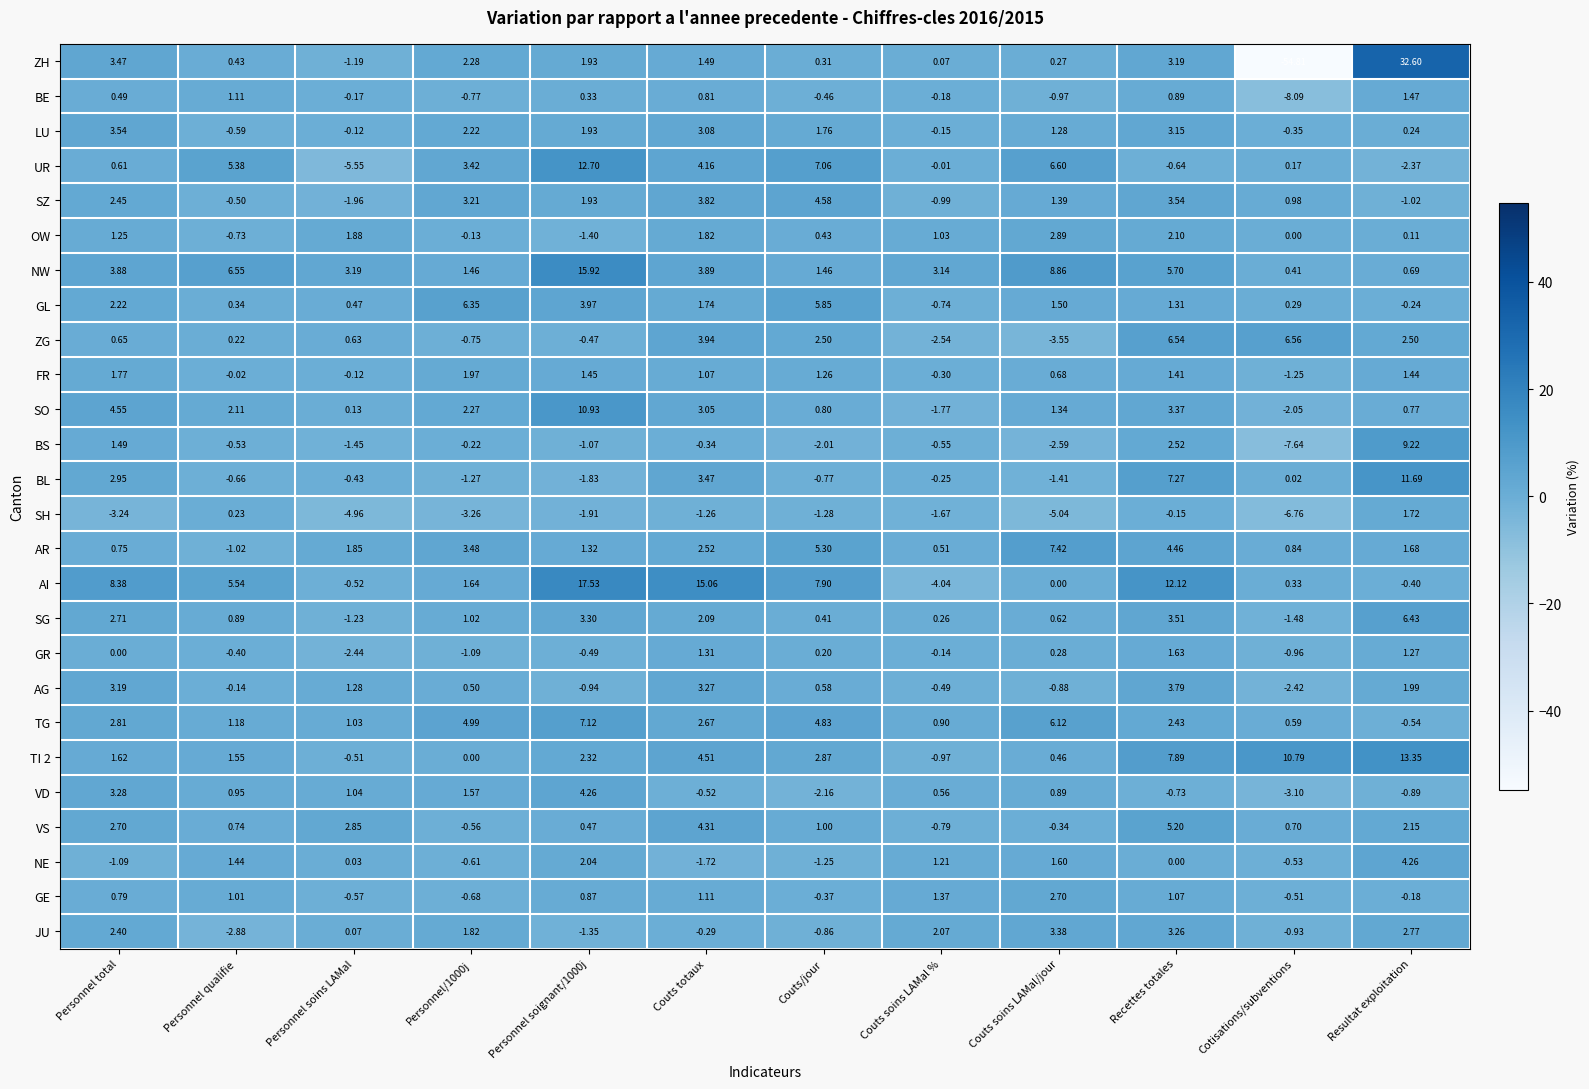

Which label corresponds to the smallest value in the chart?

Cotisations/subventions